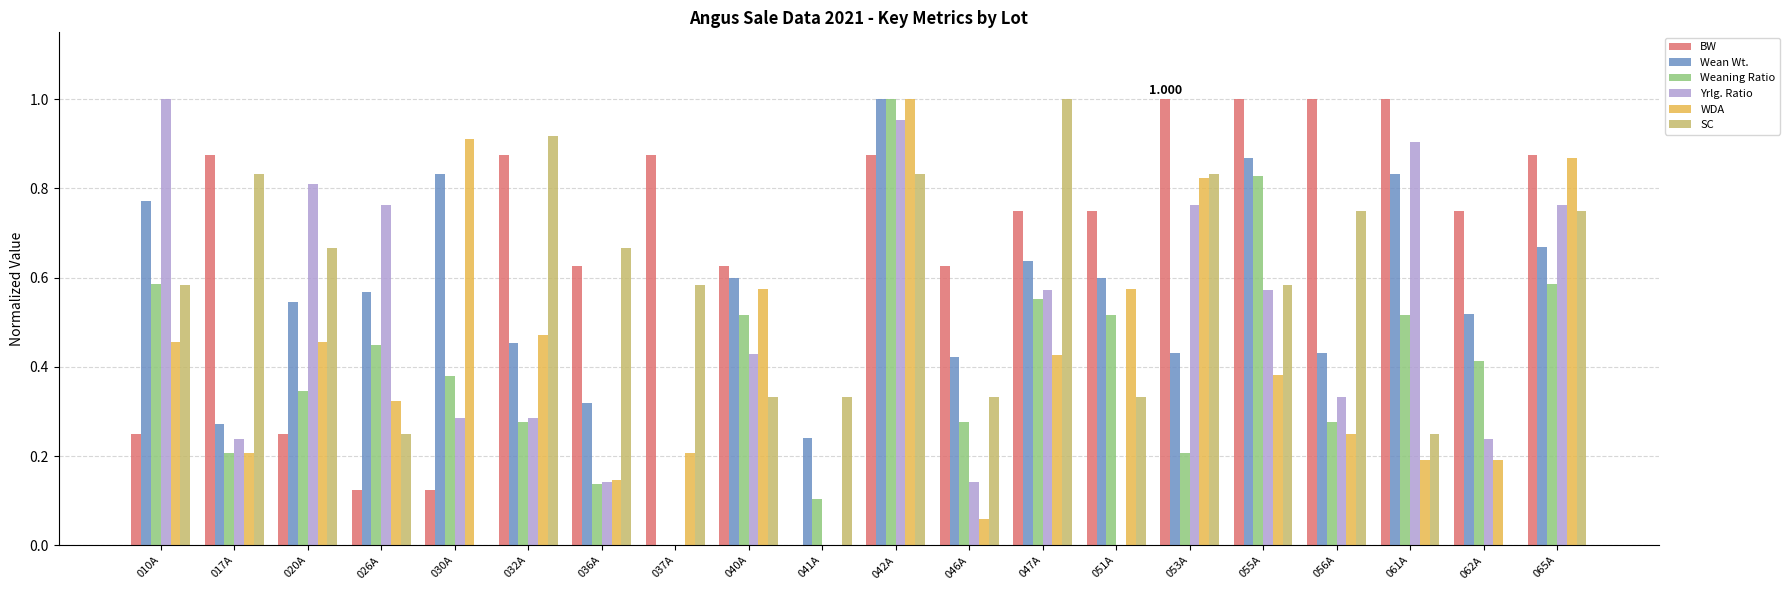

The Wean Wt. series shows 0.8 at 010A. True or false?

True